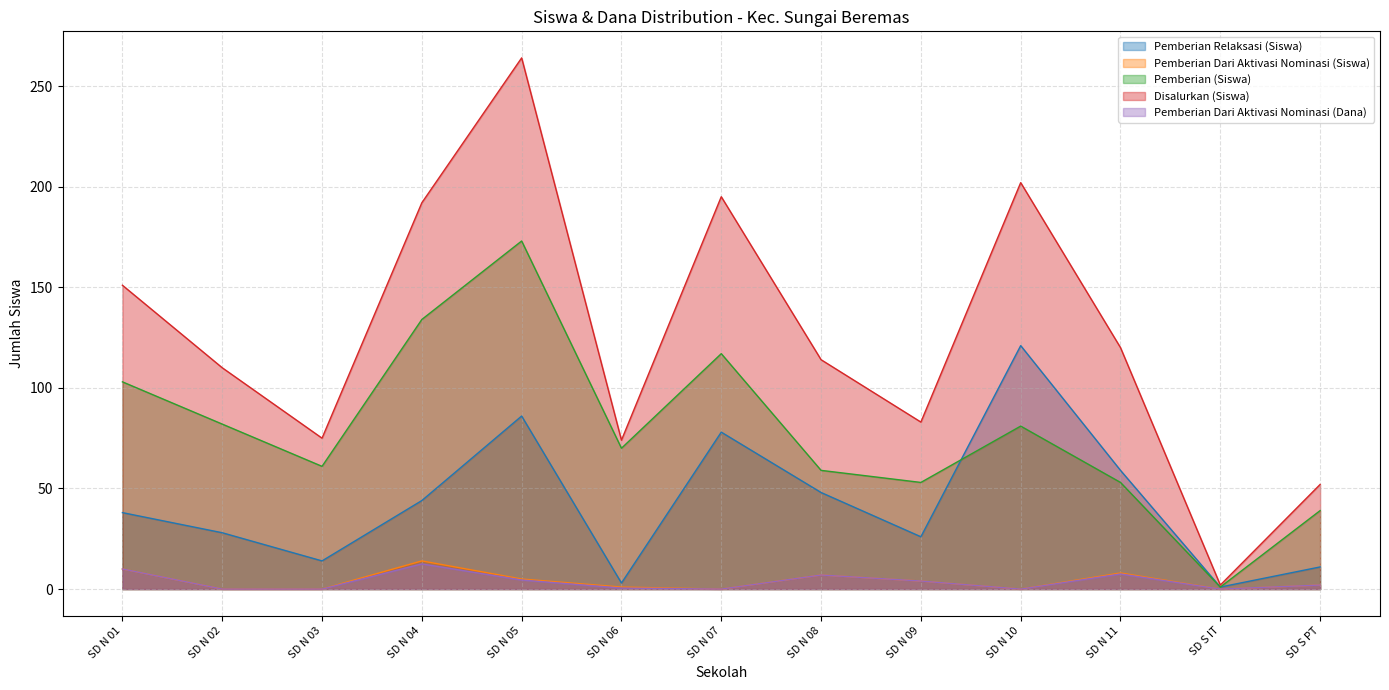

What is the difference between the second highest and second lowest values in the Pemberian Dari Aktivasi Nominasi (Dana) series?

10.0